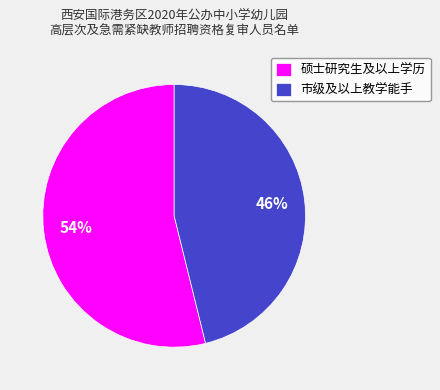

Which slice represents more than half of the pie?

硕士研究生及以上学历